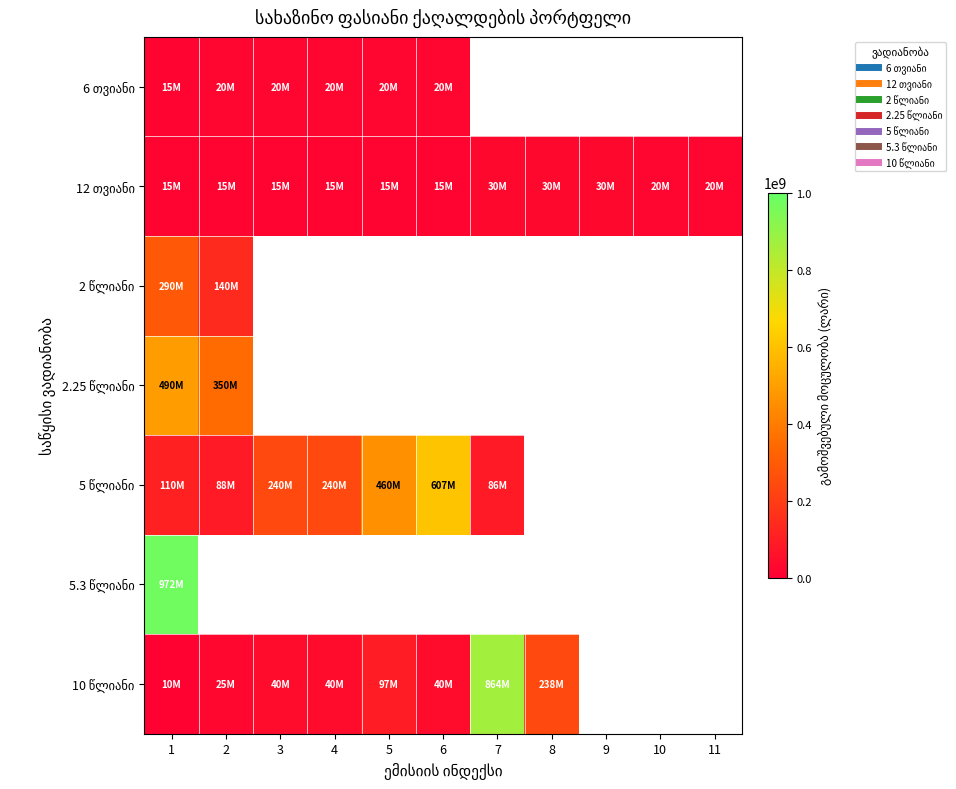

What is the approximate value of 5.3 წლიანი at 1?

972689000.0